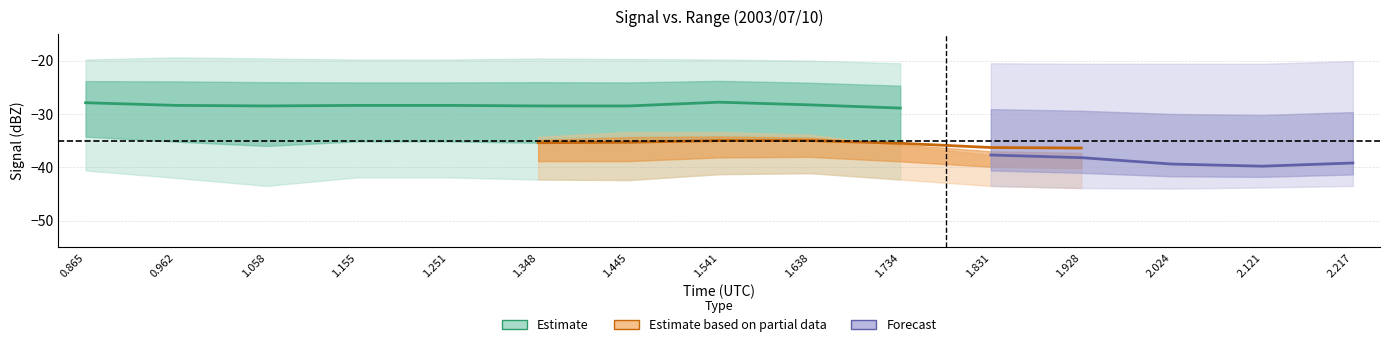

At which category is the sum across all series the highest?

0.865